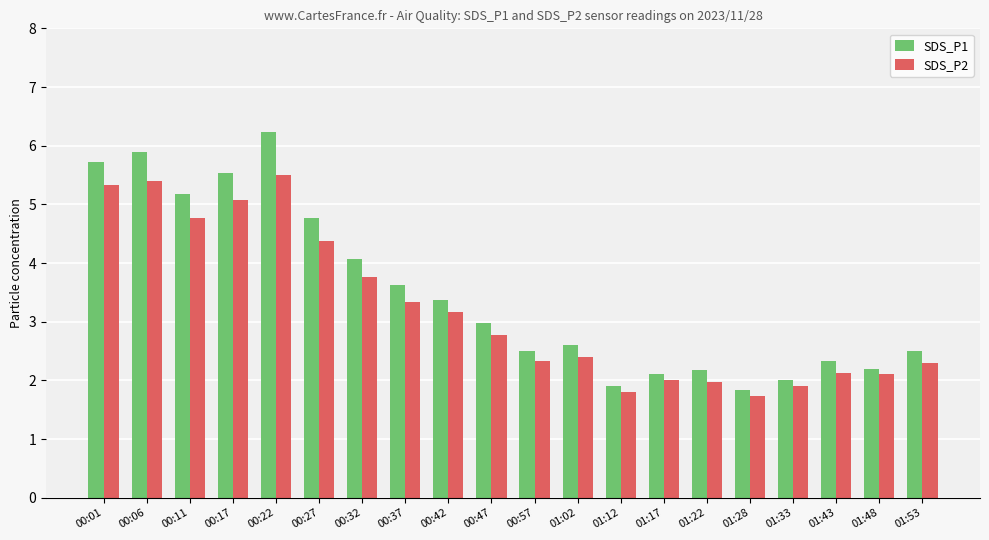

What is the difference between the maximum and minimum values in the SDS_P1 series?

4.4